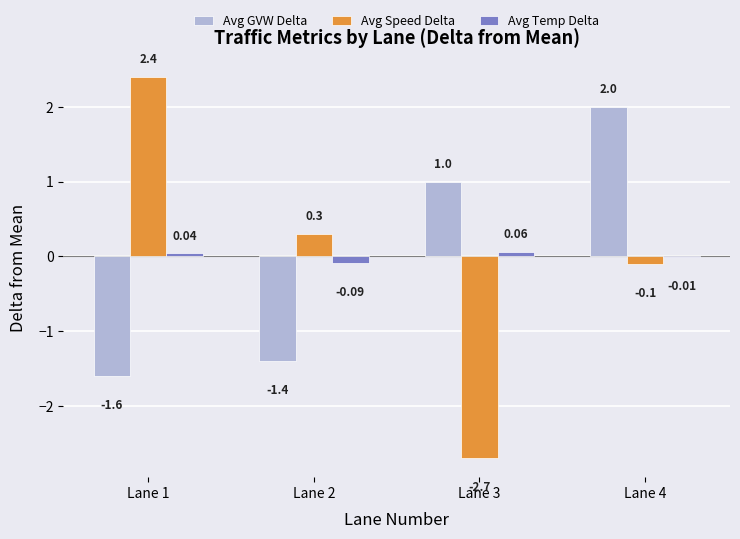

How many values in Avg GVW Delta are above zero?

2